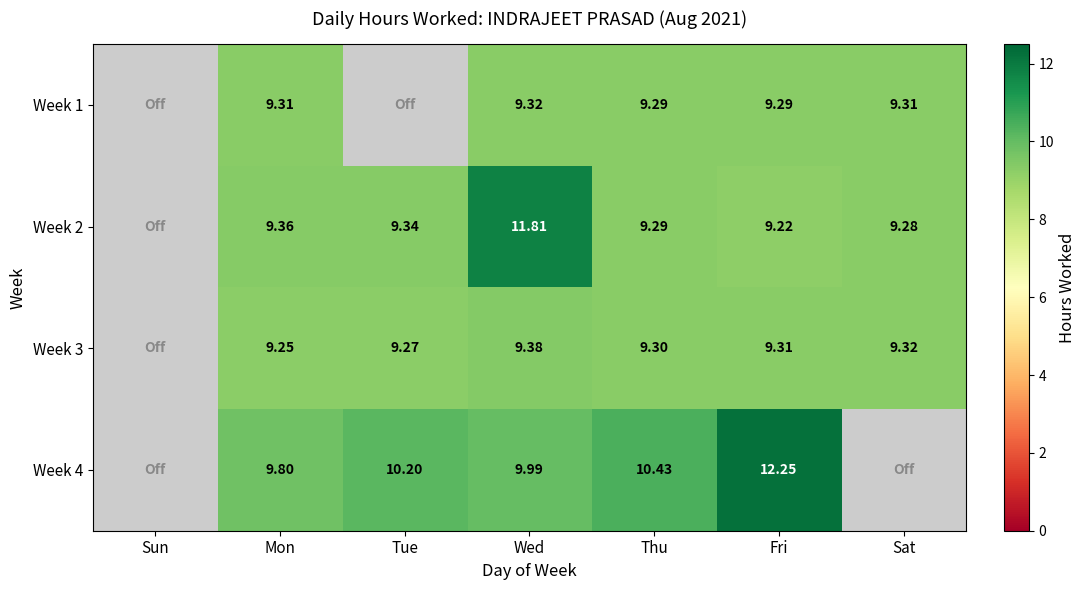

At Sat, list the series in order from smallest to largest.

Week 4, Week 2, Week 1, Week 3